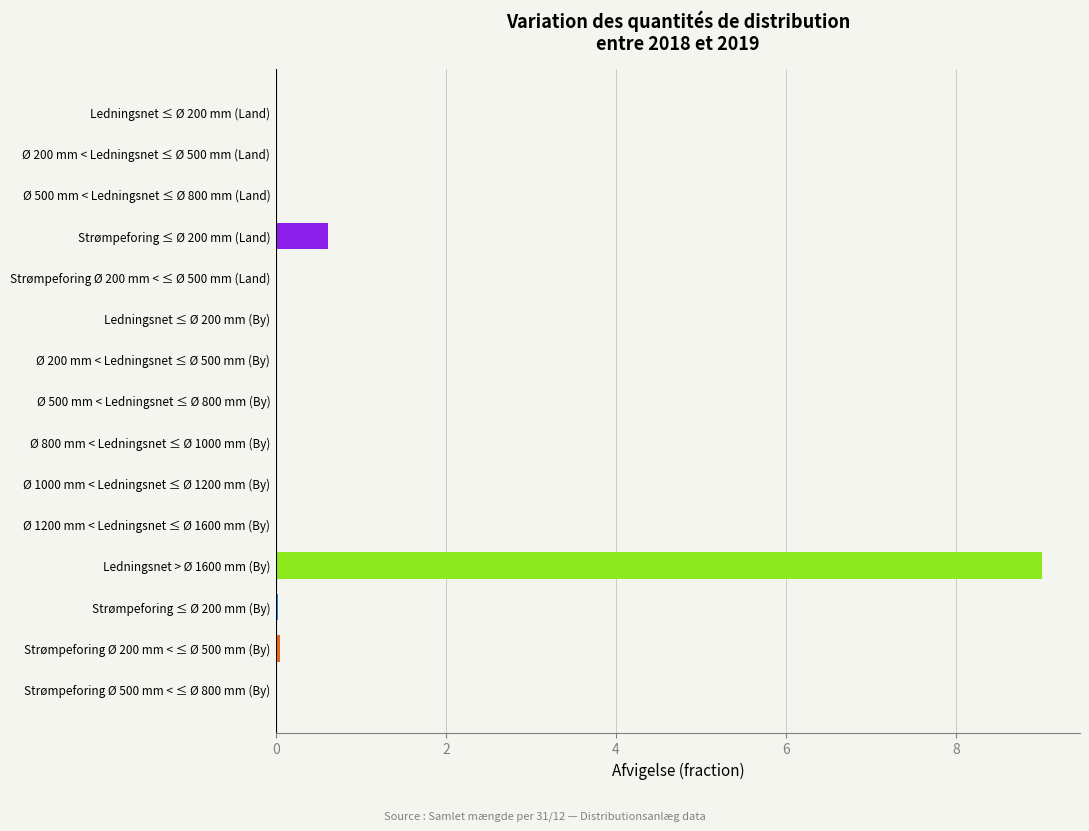

Does the chart contain stacked bars?

No